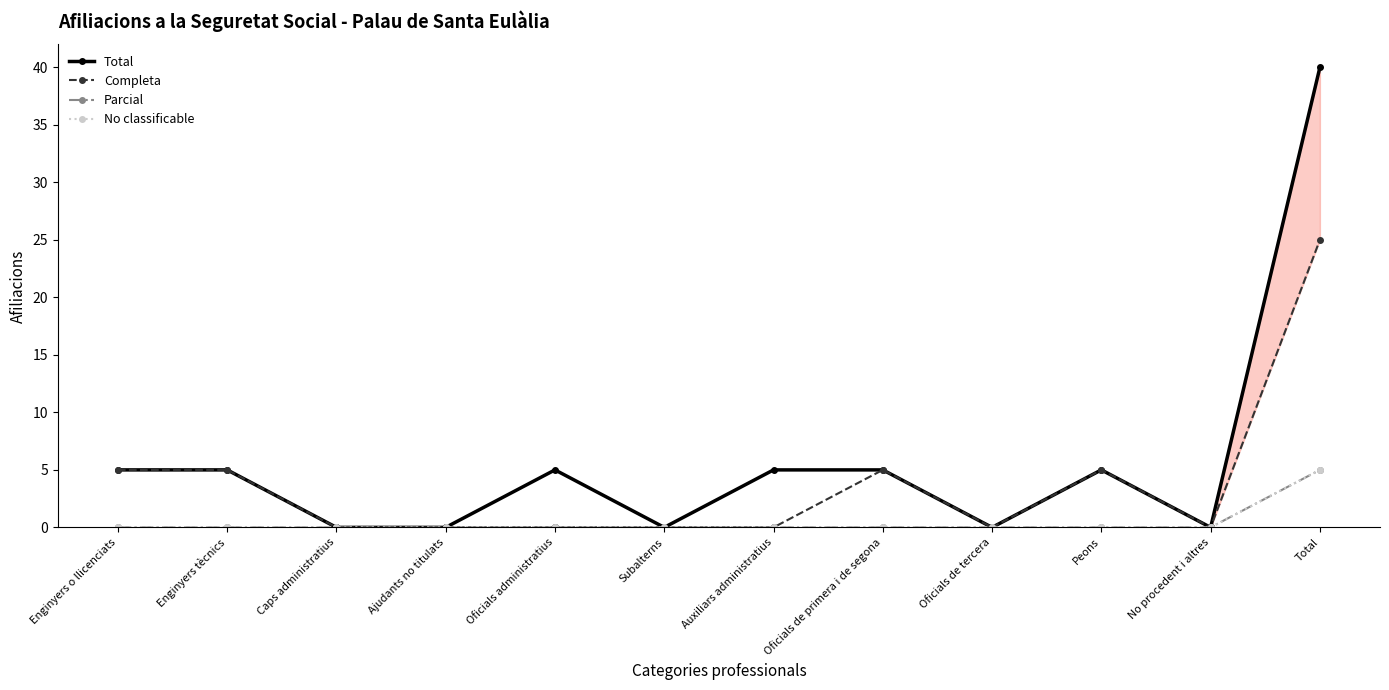

What position from the right is Peons?

3